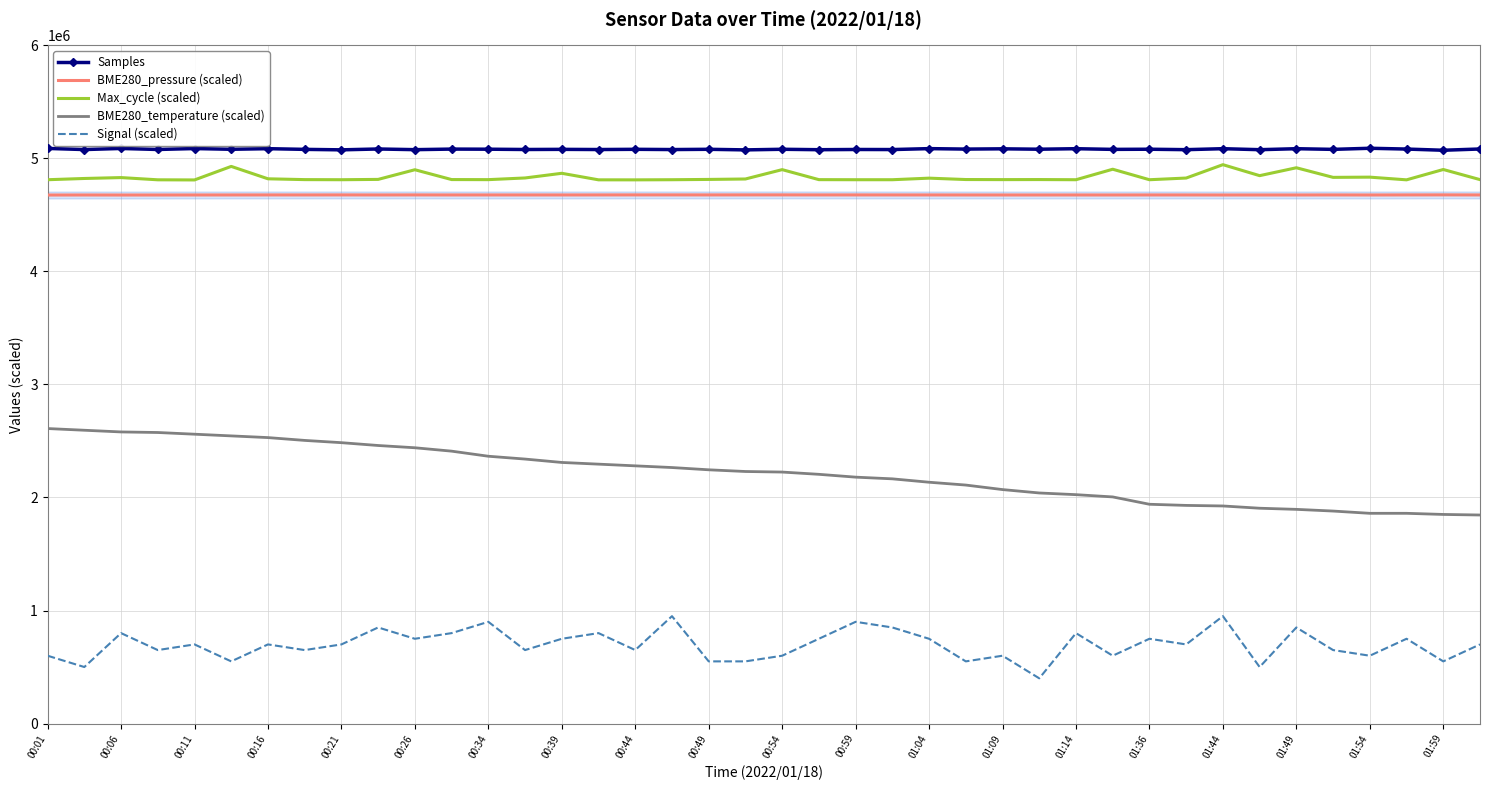

What are all the series names shown in the legend?

Samples, BME280_pressure (scaled), Max_cycle (scaled), BME280_temperature (scaled), Signal (scaled)